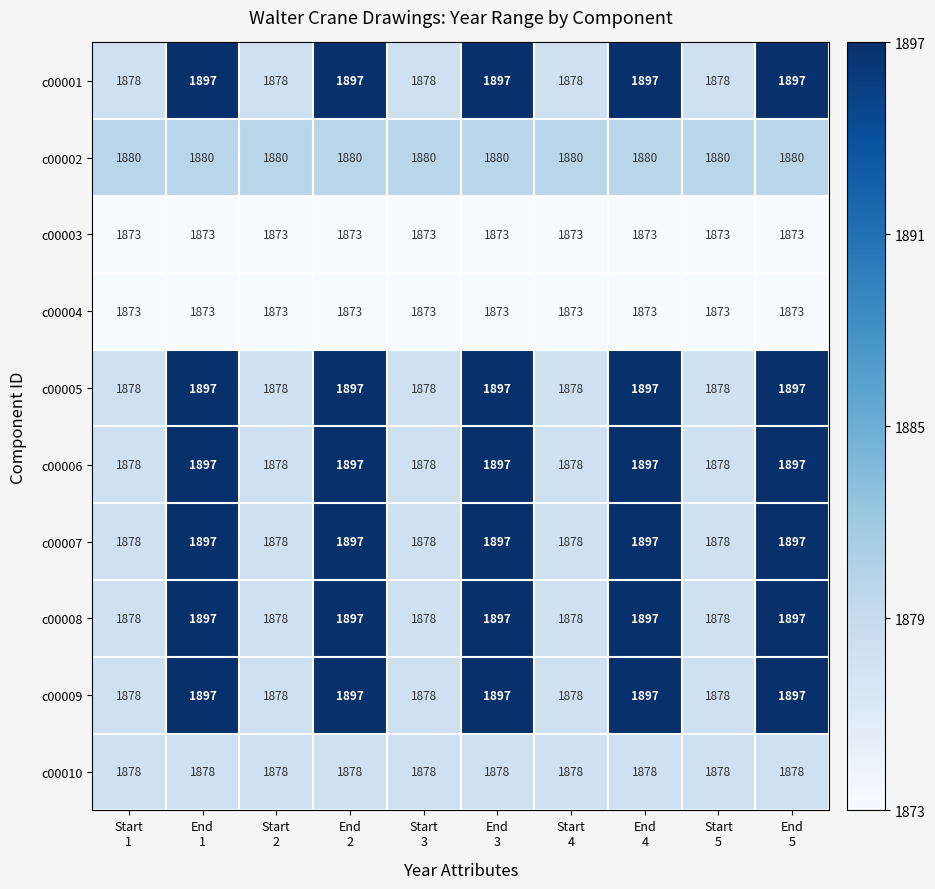

At how many categories does at least one series exceed 1883?

5